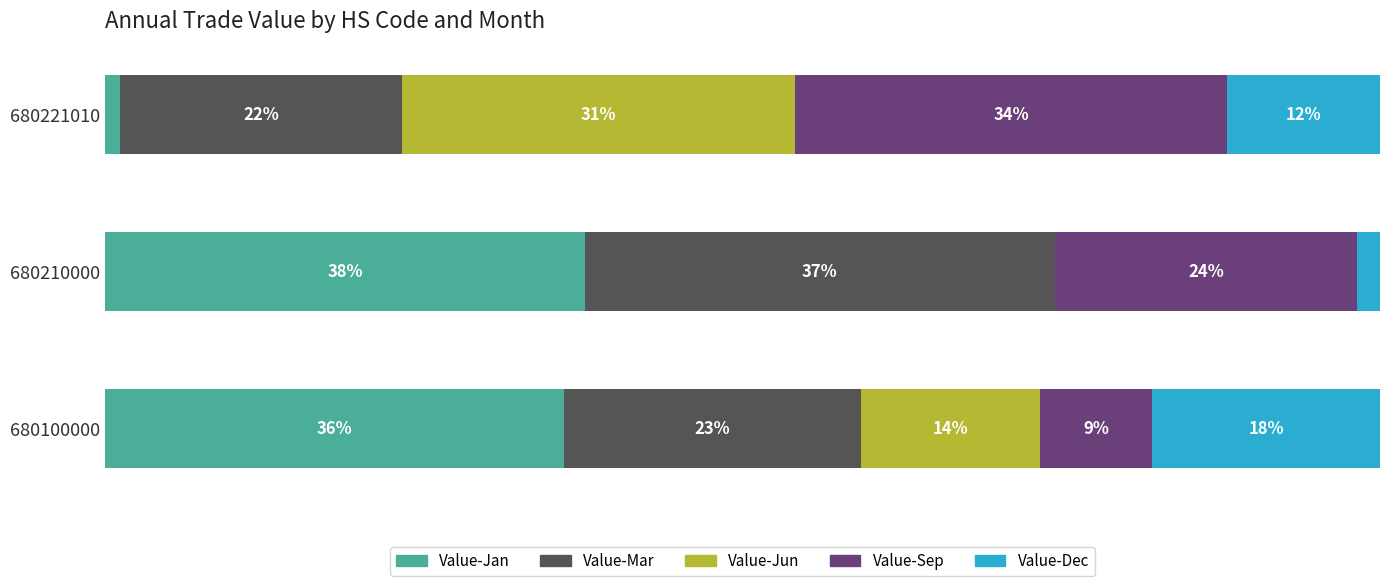

Which series has the widest spread of values?

Value-Jan